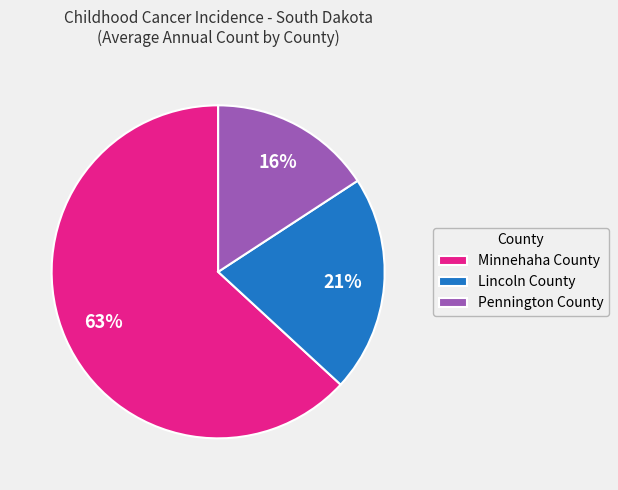

How many slices are in this pie chart?

3